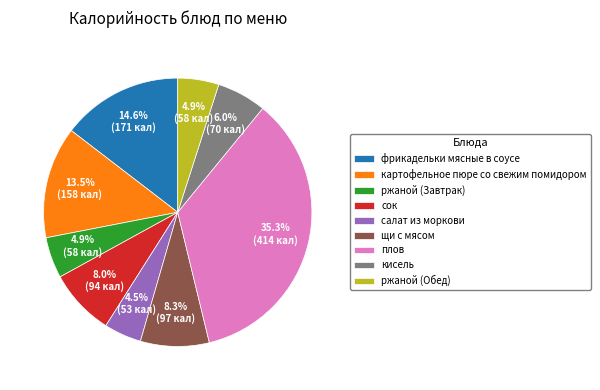

What is the ratio of the value at ржаной (Обед) to the value at щи с мясом?

0.6